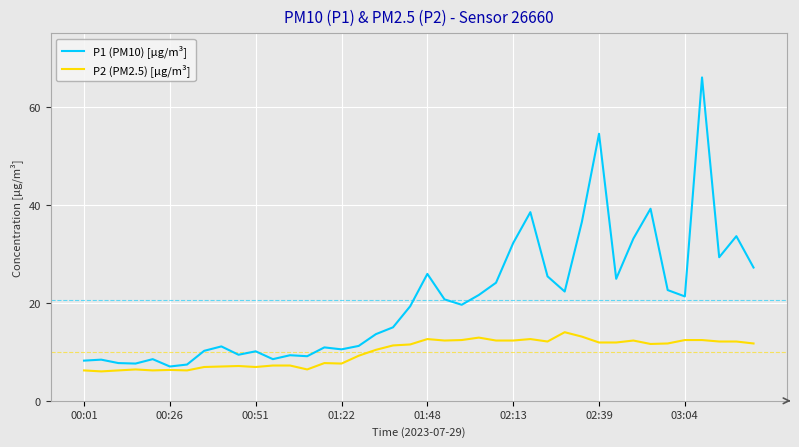

What are all the series names shown in the legend?

P1 (PM10) [µg/m³], P2 (PM2.5) [µg/m³]